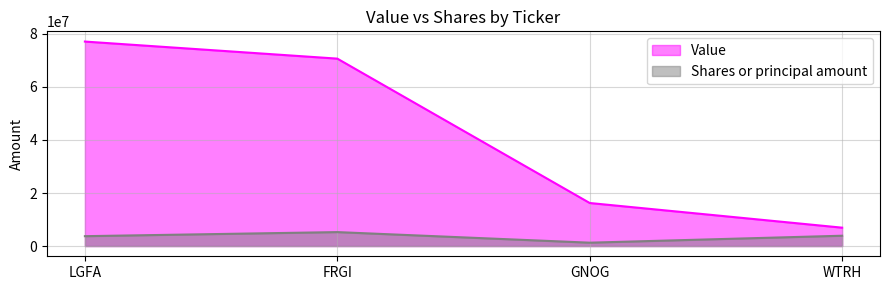

Which has a higher value, WTRH or GNOG?

GNOG